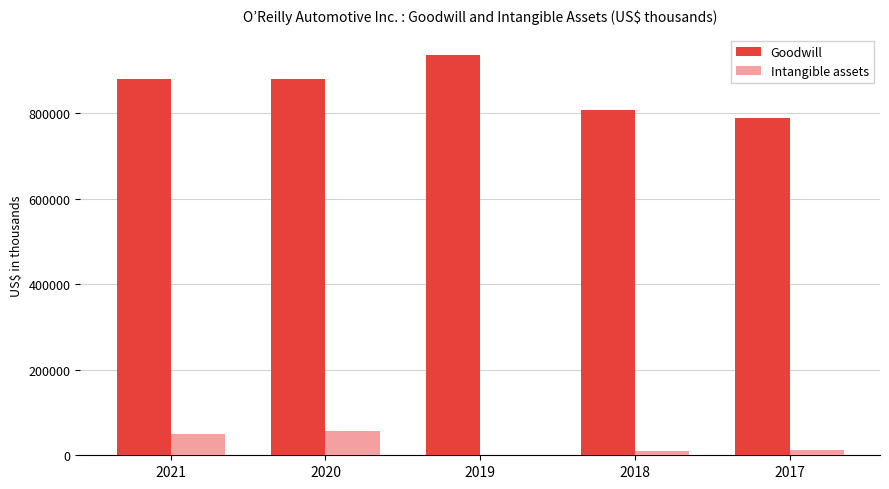

Which series changed the most between 2021 and 2018?

Goodwill